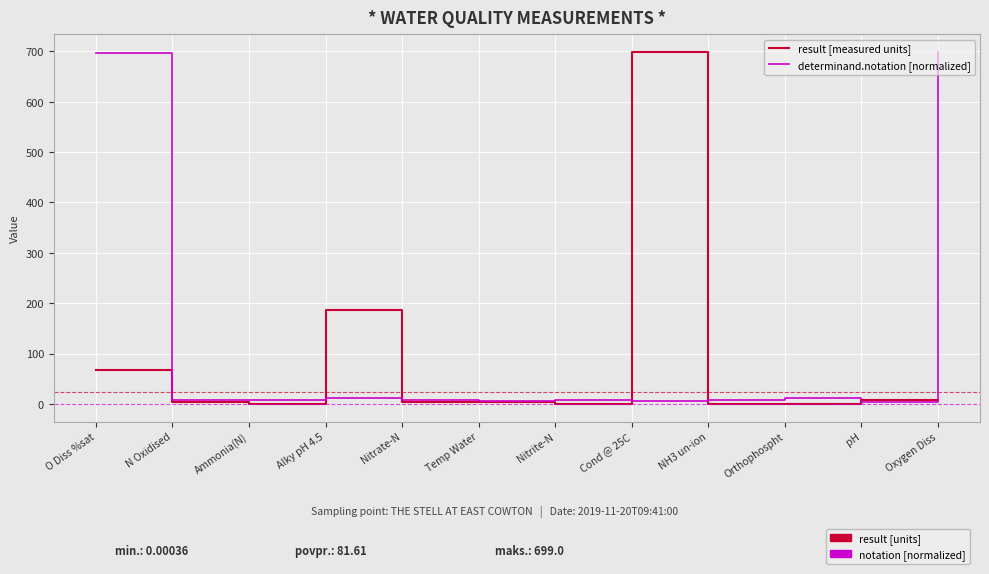

What is the maximum value for result [measured units]?

699.0